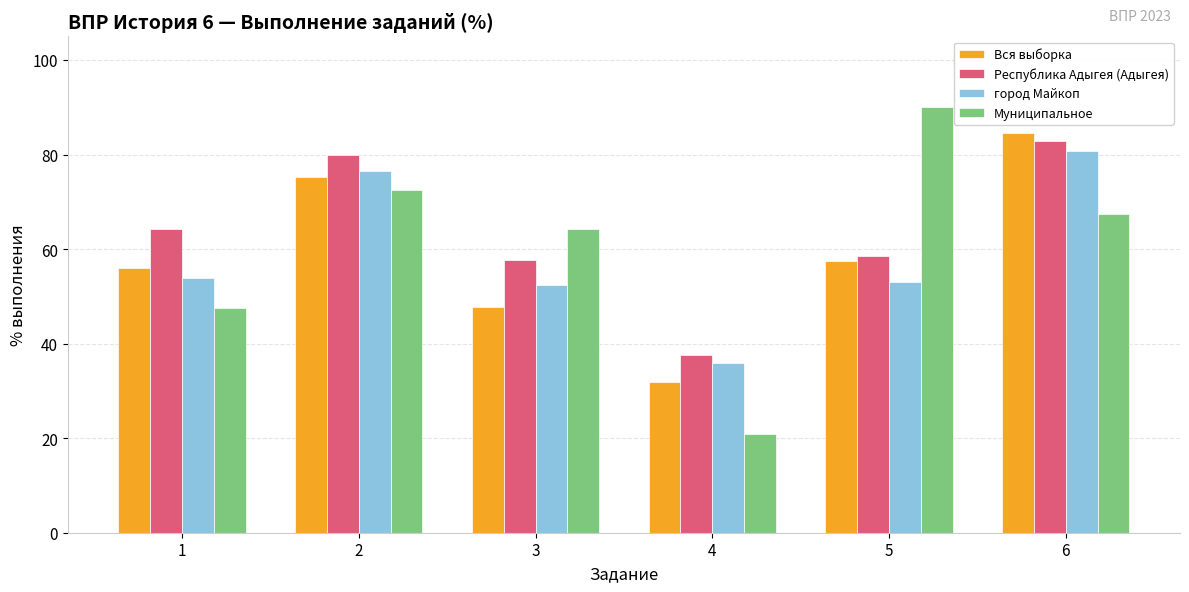

Are the bars horizontal?

No